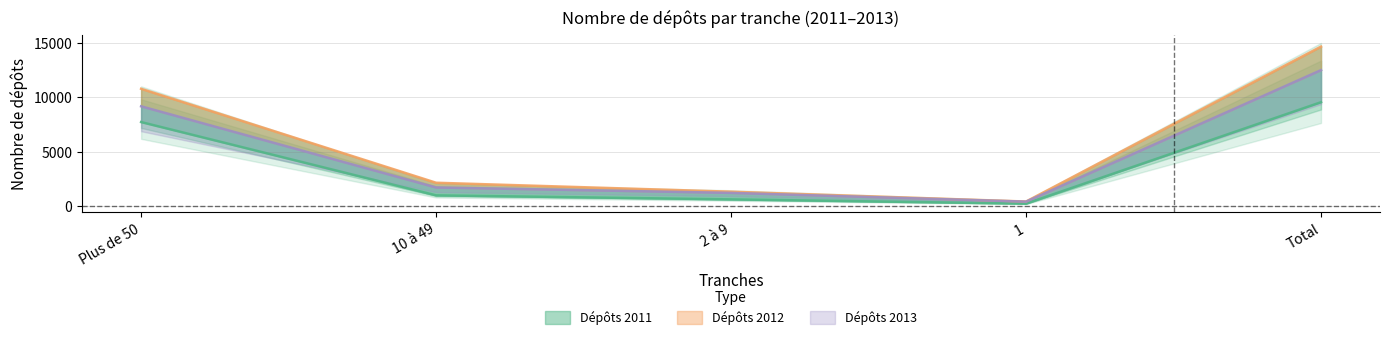

True or false: Deposits_2012 has a value of 415 at 1.

True